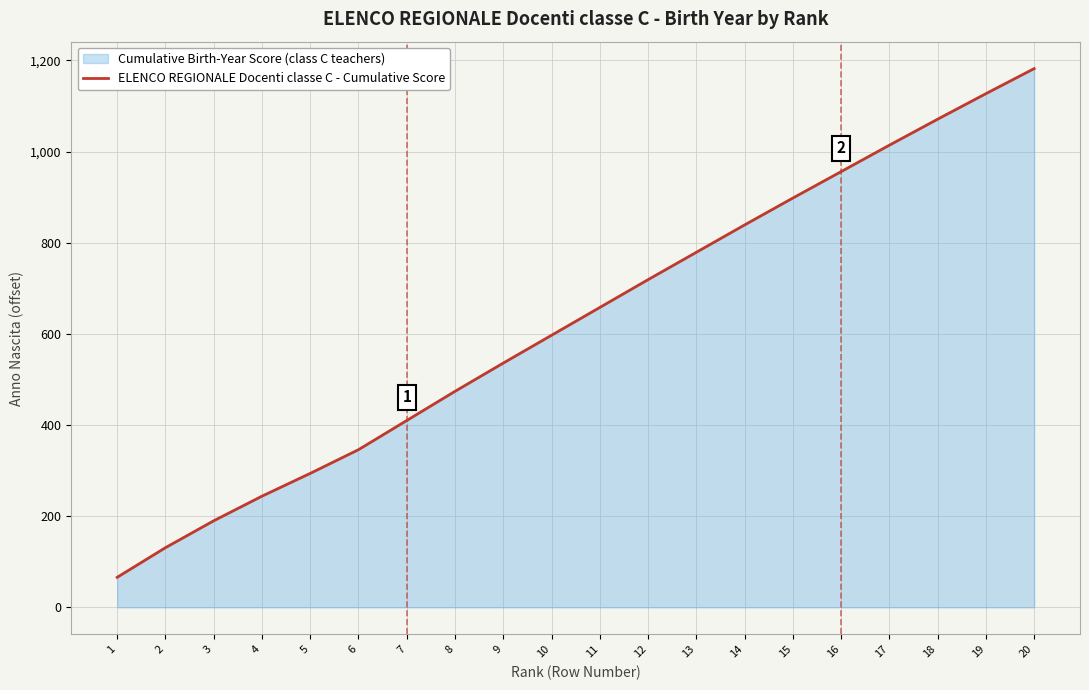

True or false: the data has more than 0 interior local peaks.

False